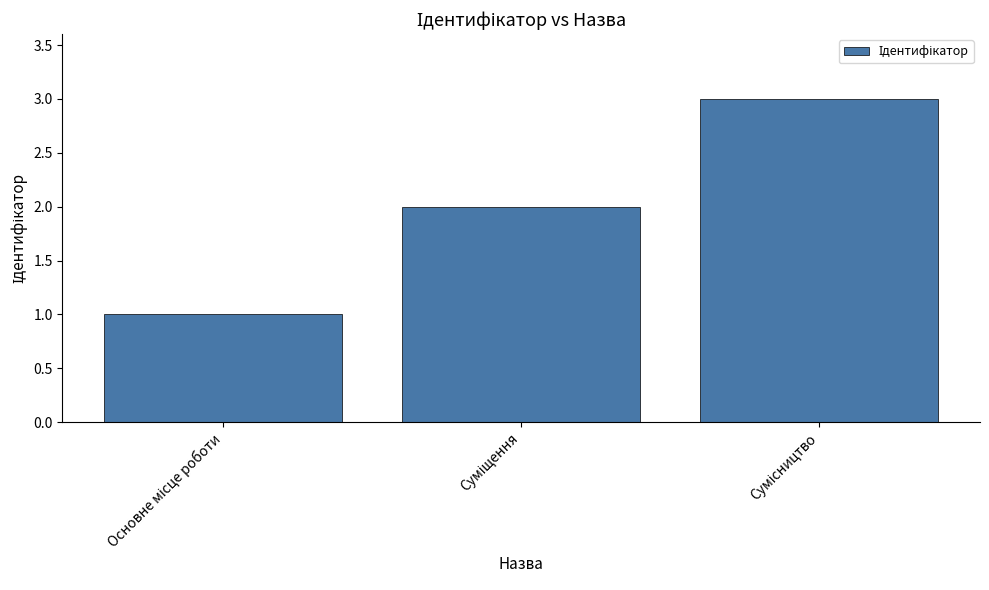

What is the difference between the second highest and minimum values?

1